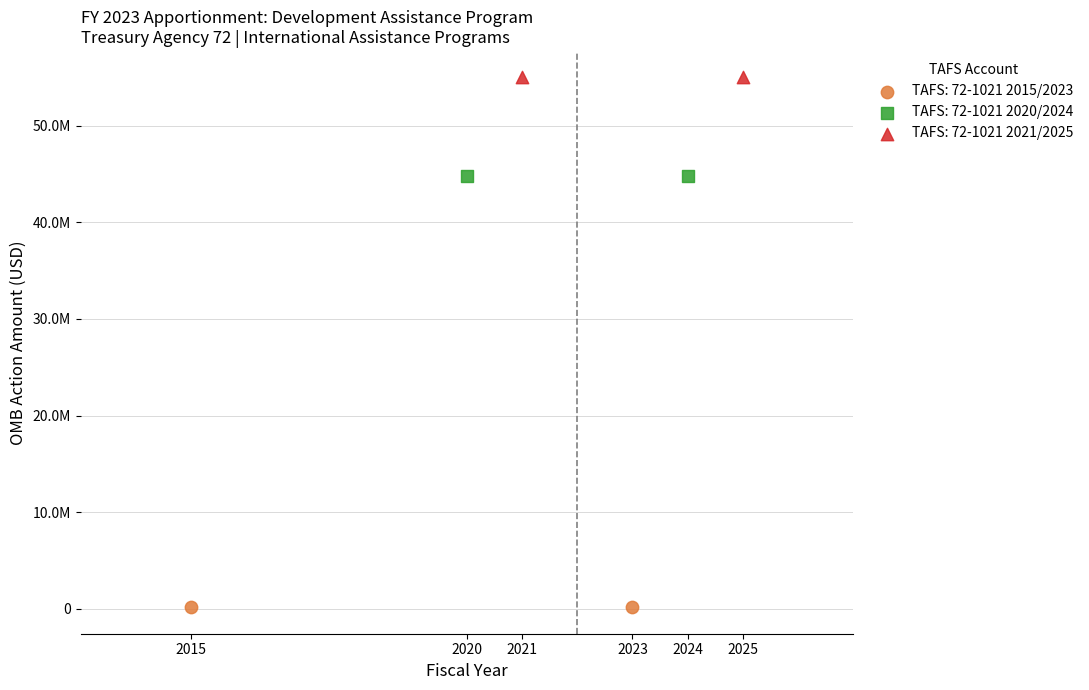

Which series reaches the maximum Y coordinate?

TAFS: 72-1021 2021/2025